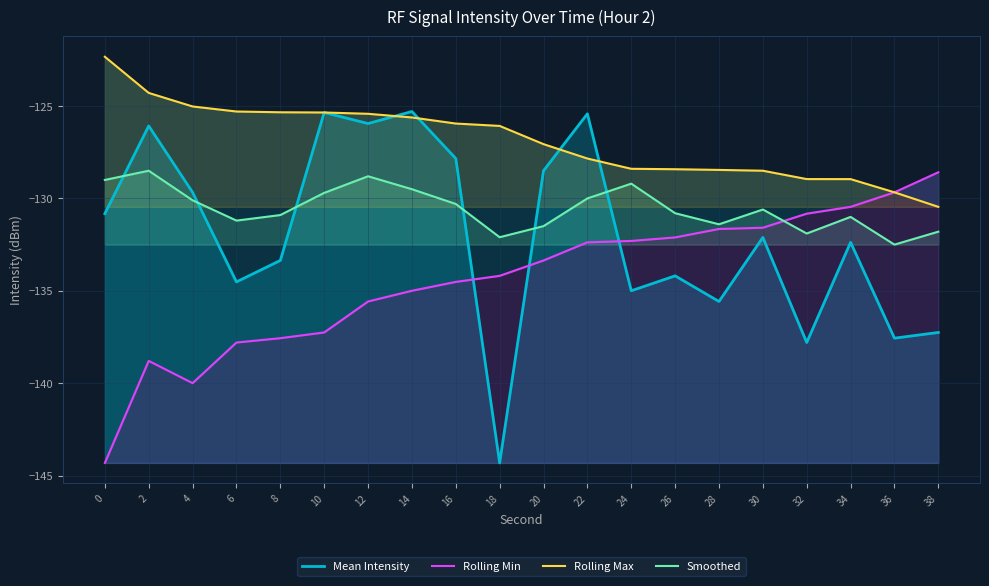

Where is Rolling Max nearest to the value -126?

16